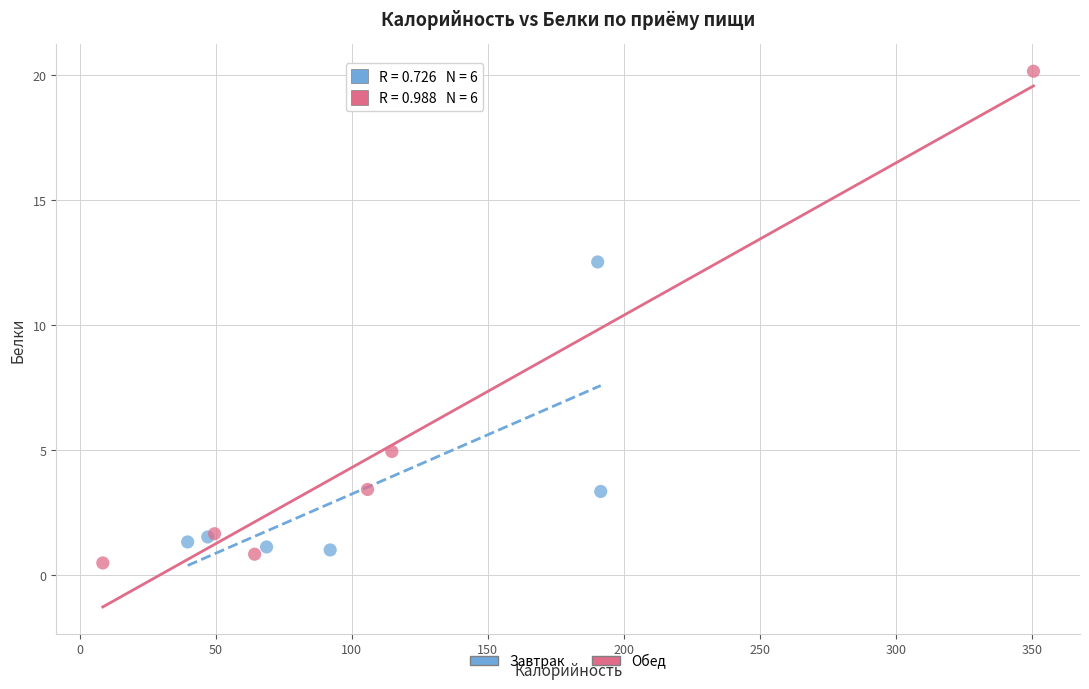

Which series contains the highest Y value?

Обед